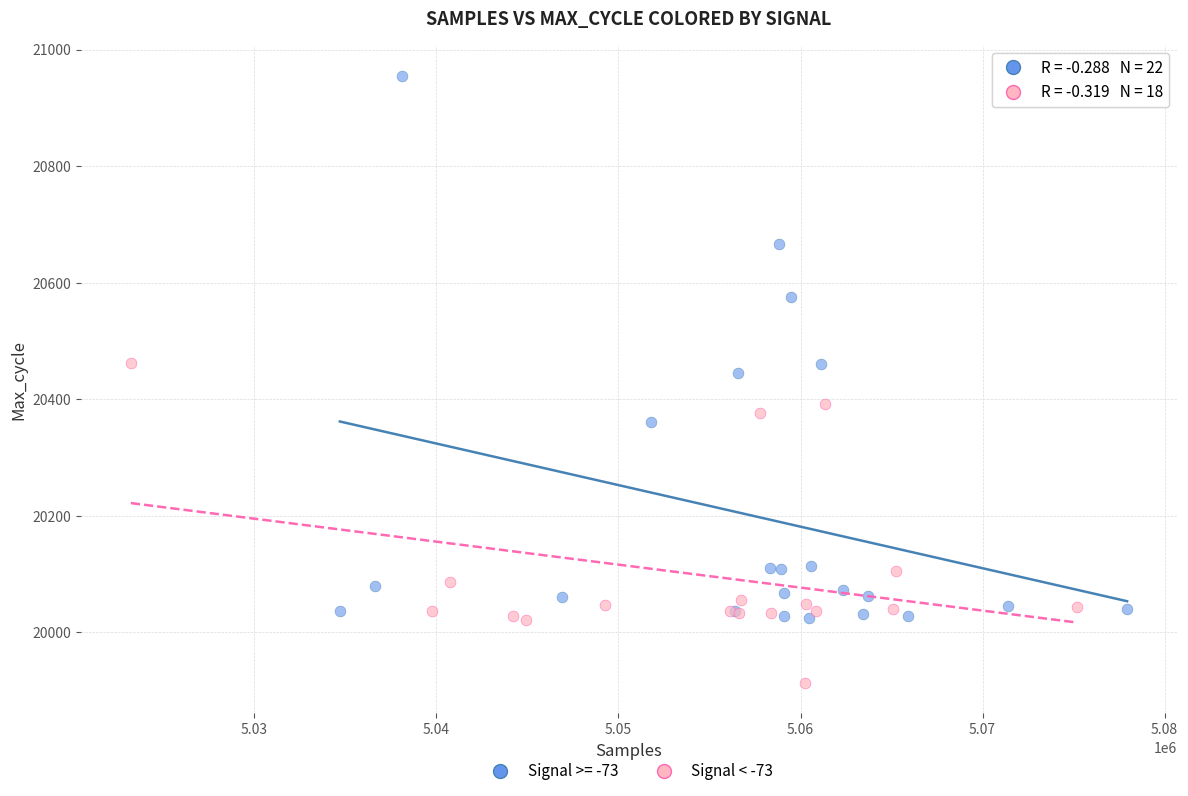

Which series has the largest Y range (max minus min)?

Signal >= -73